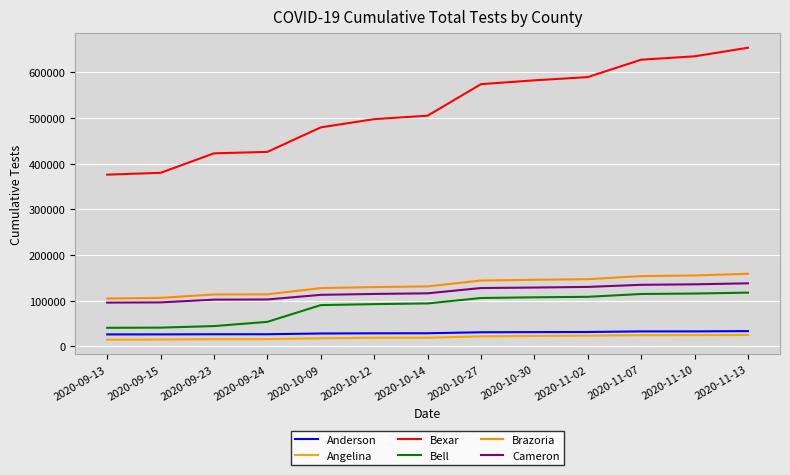

Count the number of data series in this chart.

6